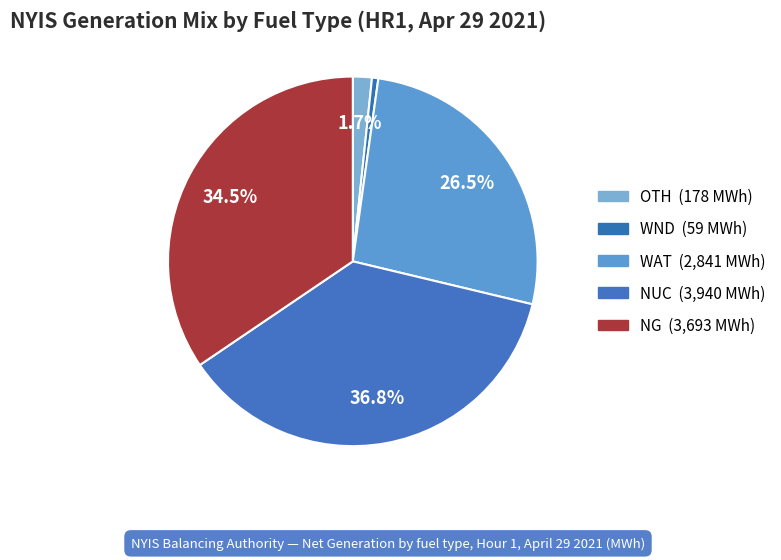

How many segments does this pie chart have?

5